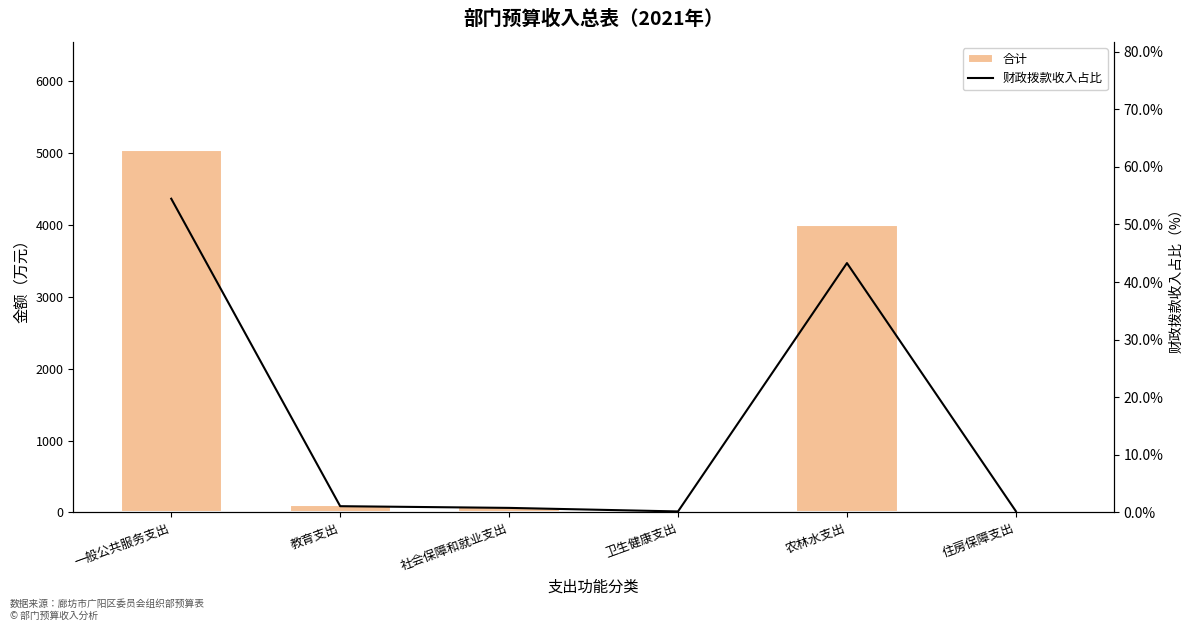

Which has a higher value, 卫生健康支出 or 一般公共服务支出?

一般公共服务支出